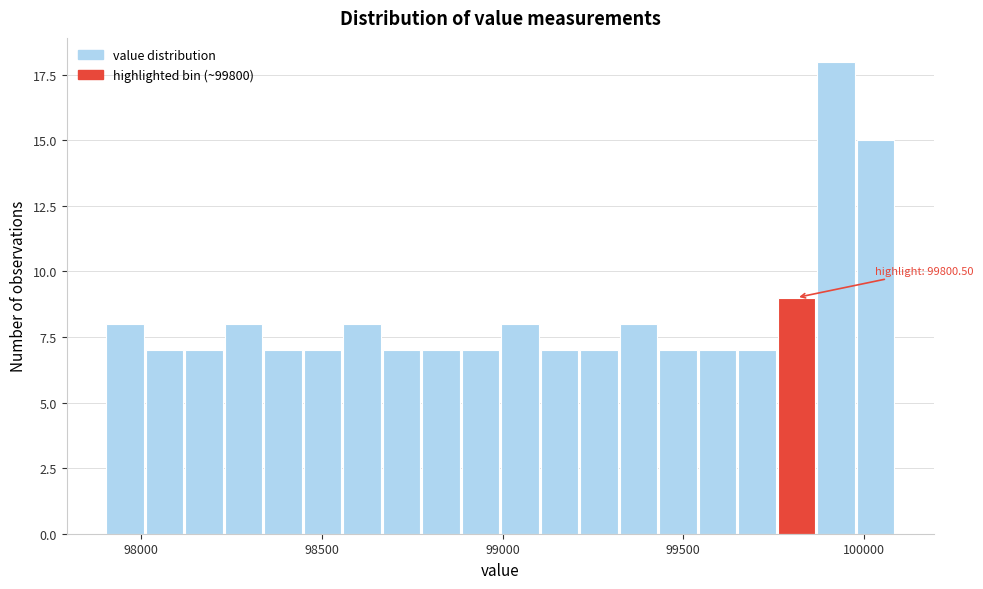

Read against the x-axis, roughly where is the centre of the tallest bar?

99900